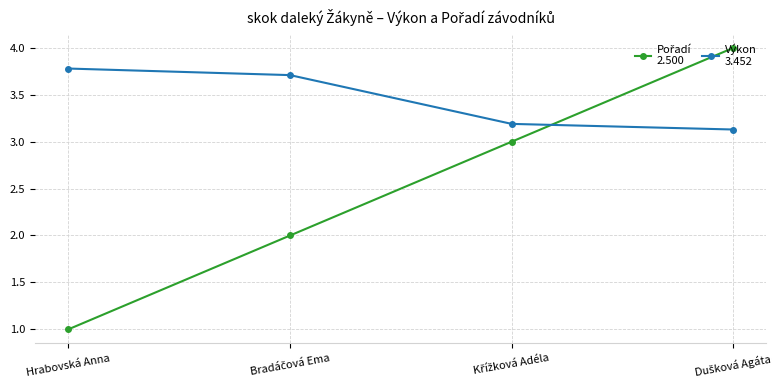

What is the spread (max minus min) of values at Hrabovská Anna?

2.8